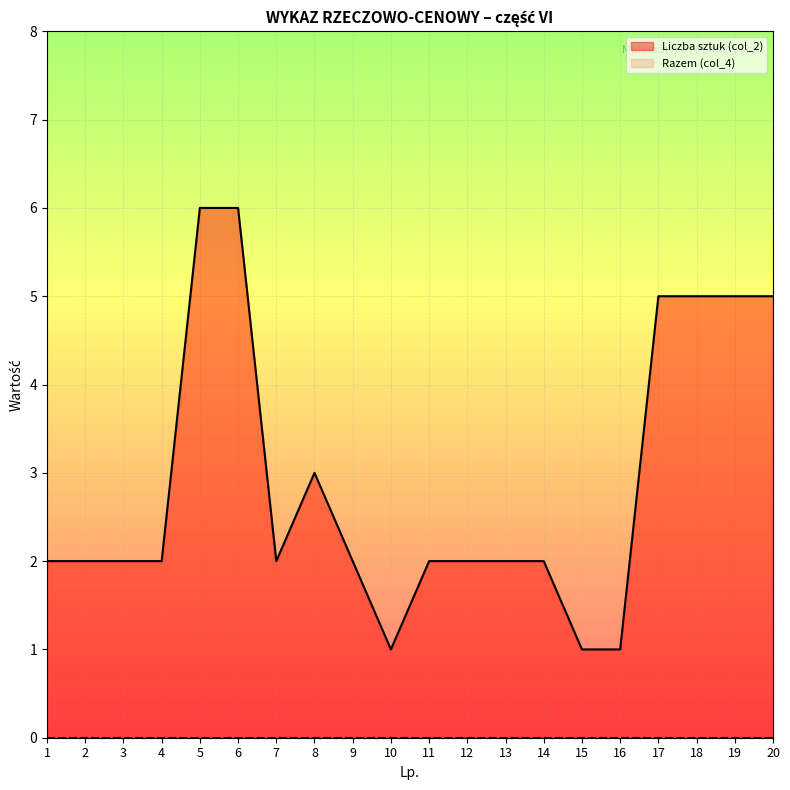

Rank the categories by value from lowest to highest.

10, 15, 16, 1, 2, 3, 4, 7, 9, 11, 12, 13, 14, 8, 17, 18, 19, 20, 5, 6